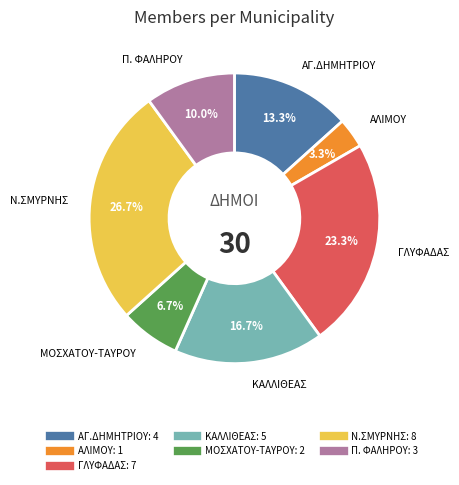

Approximately how many times larger is the value at Ν.ΣΜΥΡΝΗΣ compared to ΑΓ.ΔΗΜΗΤΡΙΟΥ?

2.0